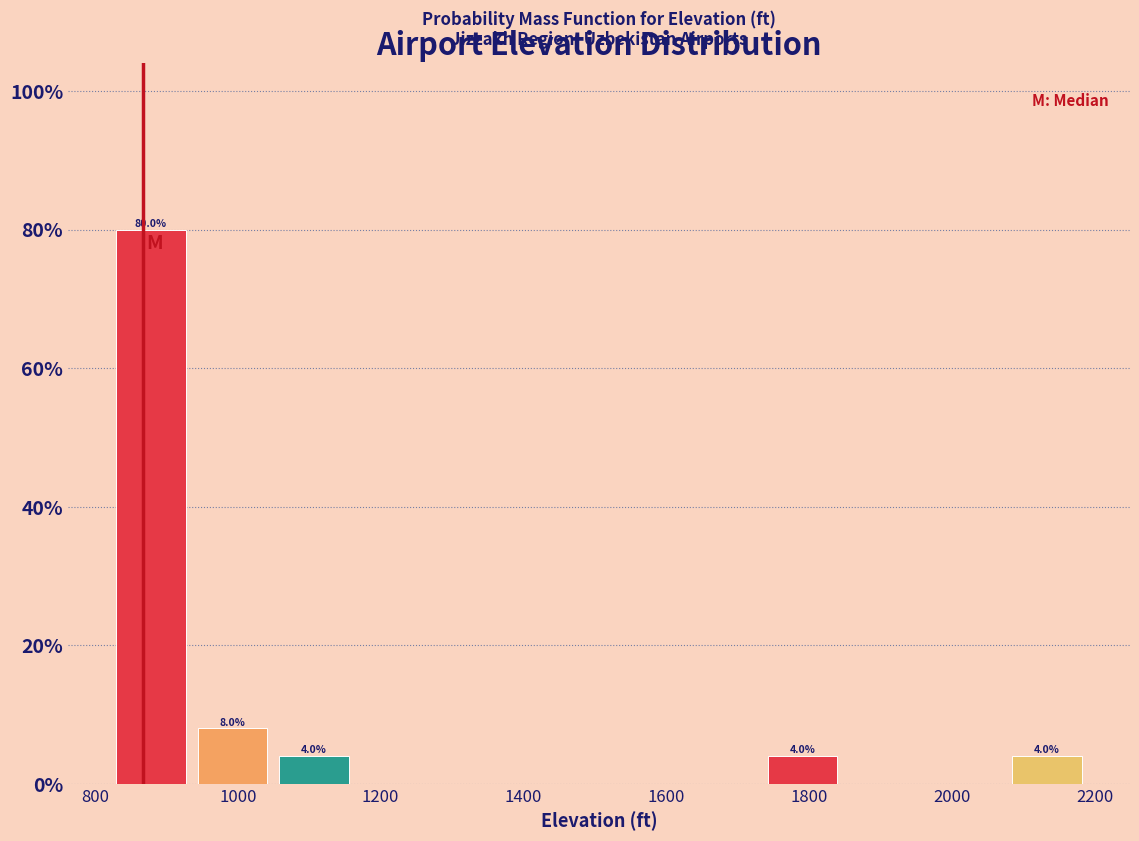

Over which range of the x-axis is the bar tallest?

840 to 940